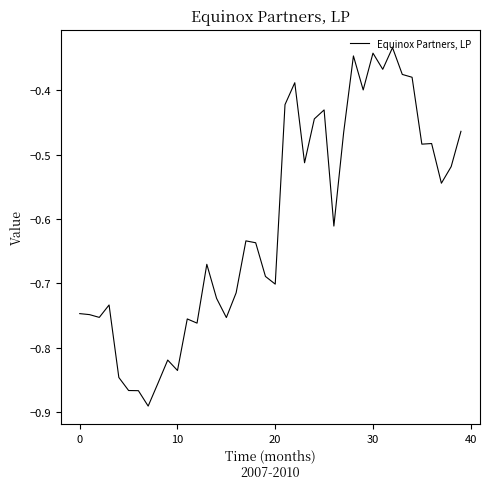

What is the difference between the maximum and minimum values?

0.6